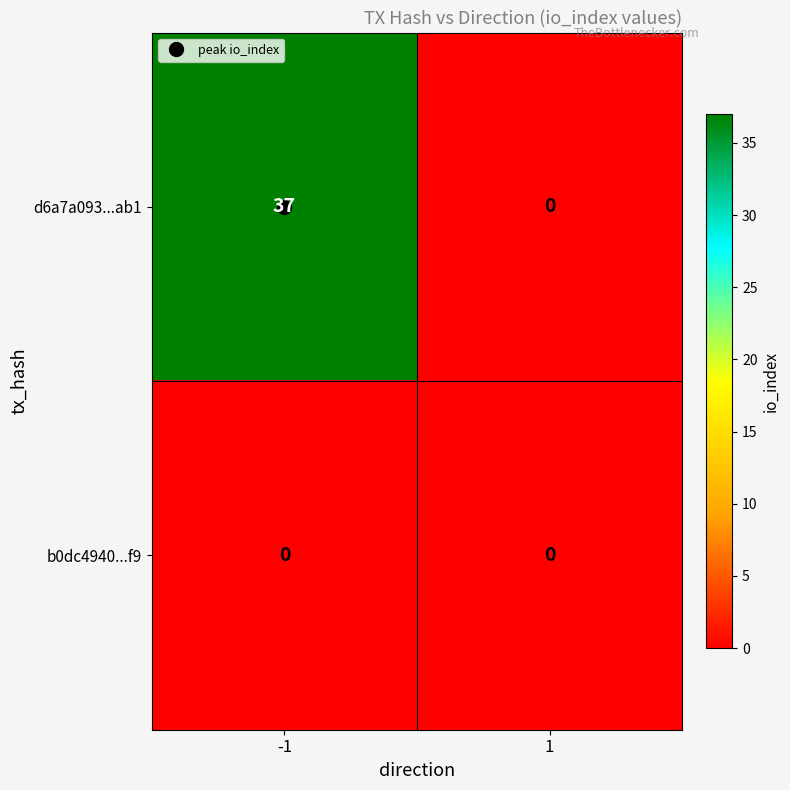

True or false: b0dc4940...f9 has a value of 0 at 1.

True